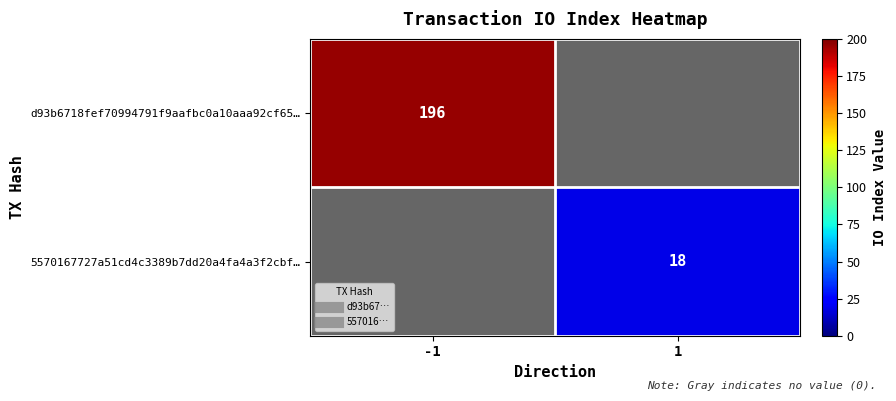

Which series has the largest range (max minus min)?

d93b6718fef70994791f9aafbc0a10aaa92cf65…